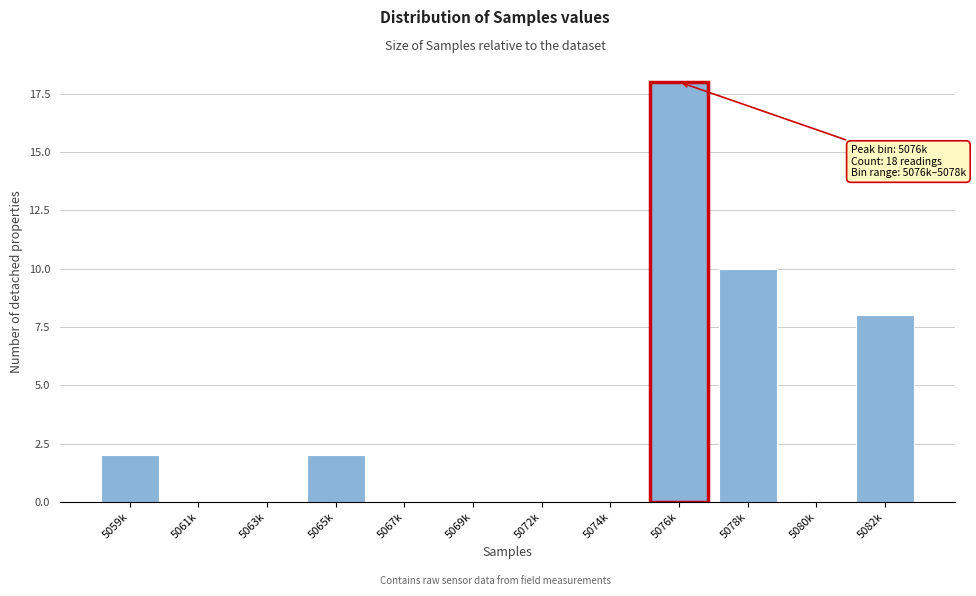

Reading left to right, extract all data points from this chart.

5059k=2	5061k=0	5063k=0	5065k=2	5067k=0	5069k=0	5072k=0	5074k=0	5076k=18	5078k=10	5080k=0	5082k=8